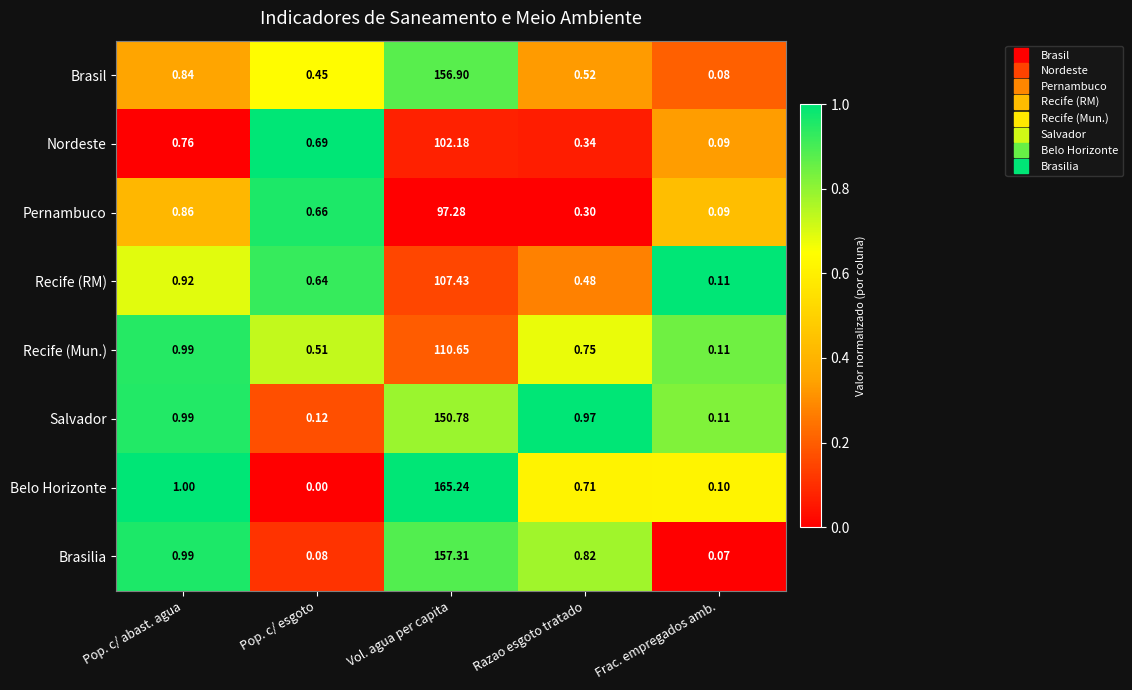

Where is Pernambuco nearest to the value 48?

Pop. c/ abast. agua